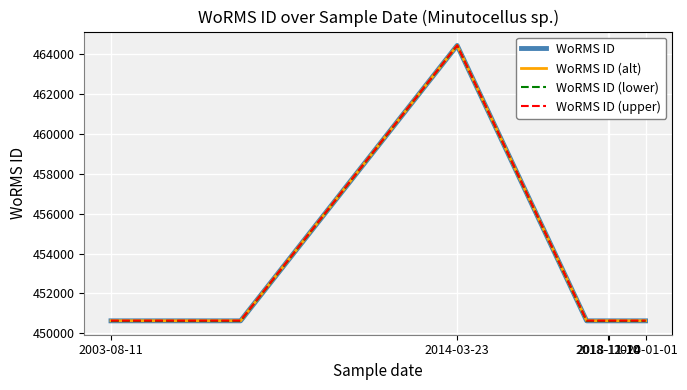

What is the sum of the WoRMS ID (upper) values at 7 and 9?

901258